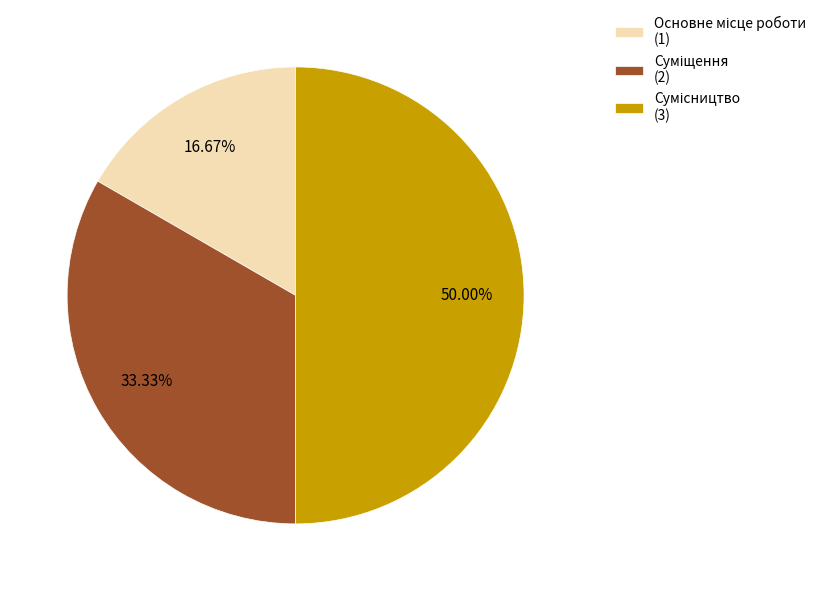

To the nearest percent, what is the combined percentage of Суміщення and Основне місце роботи?

50%